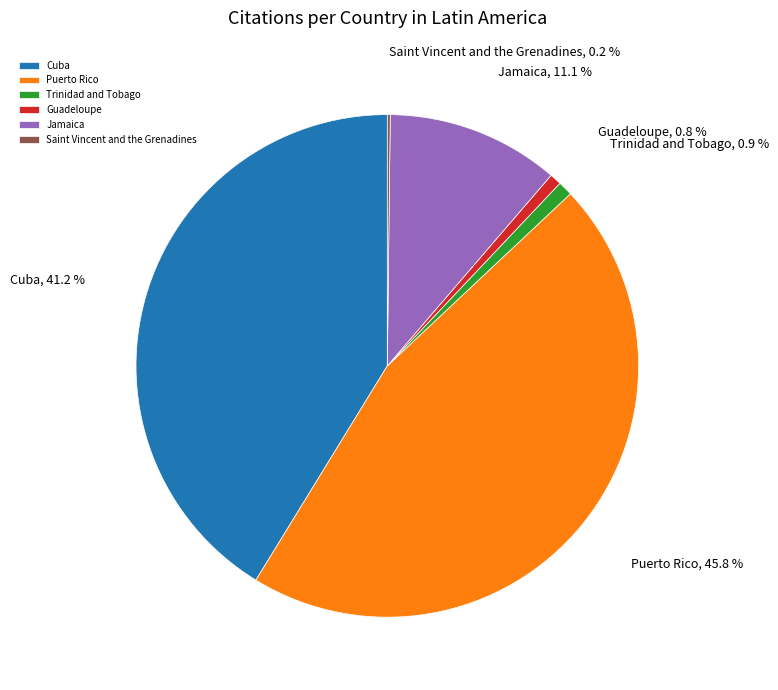

Is the sum of Puerto Rico and Cuba greater than half?

Yes